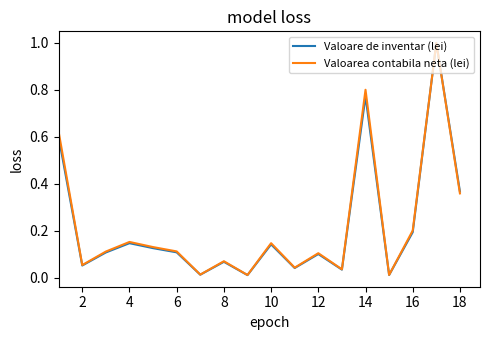

What is the maximum value shown in the chart?

1.0